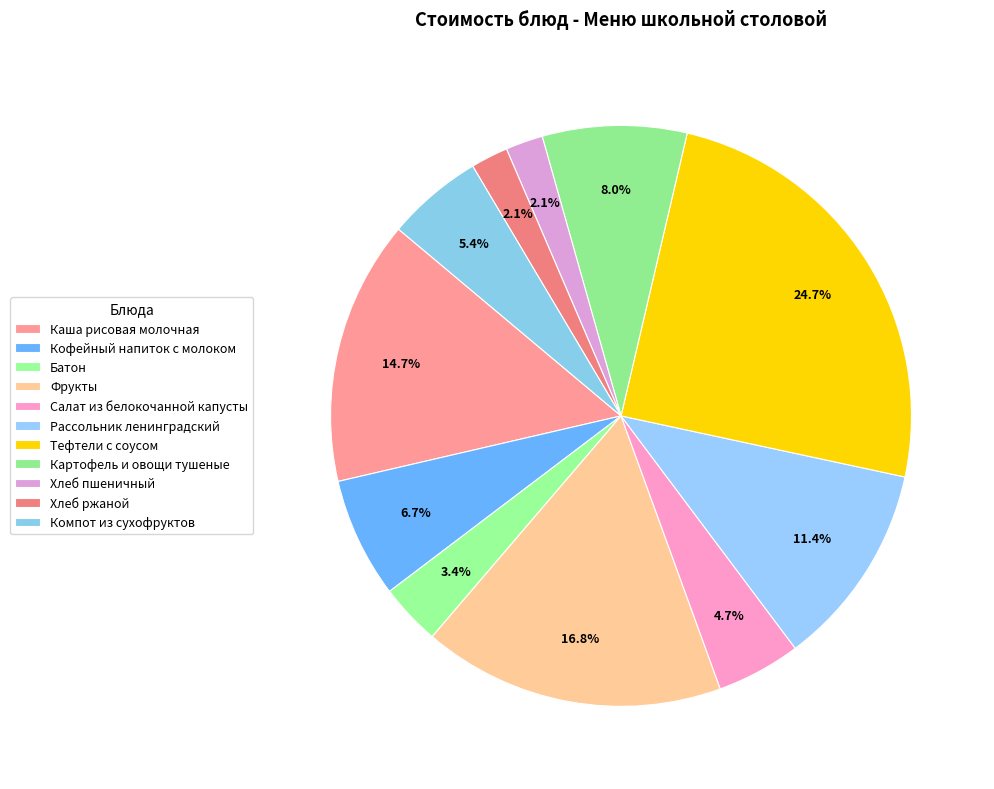

Count the number of slices in the pie.

11